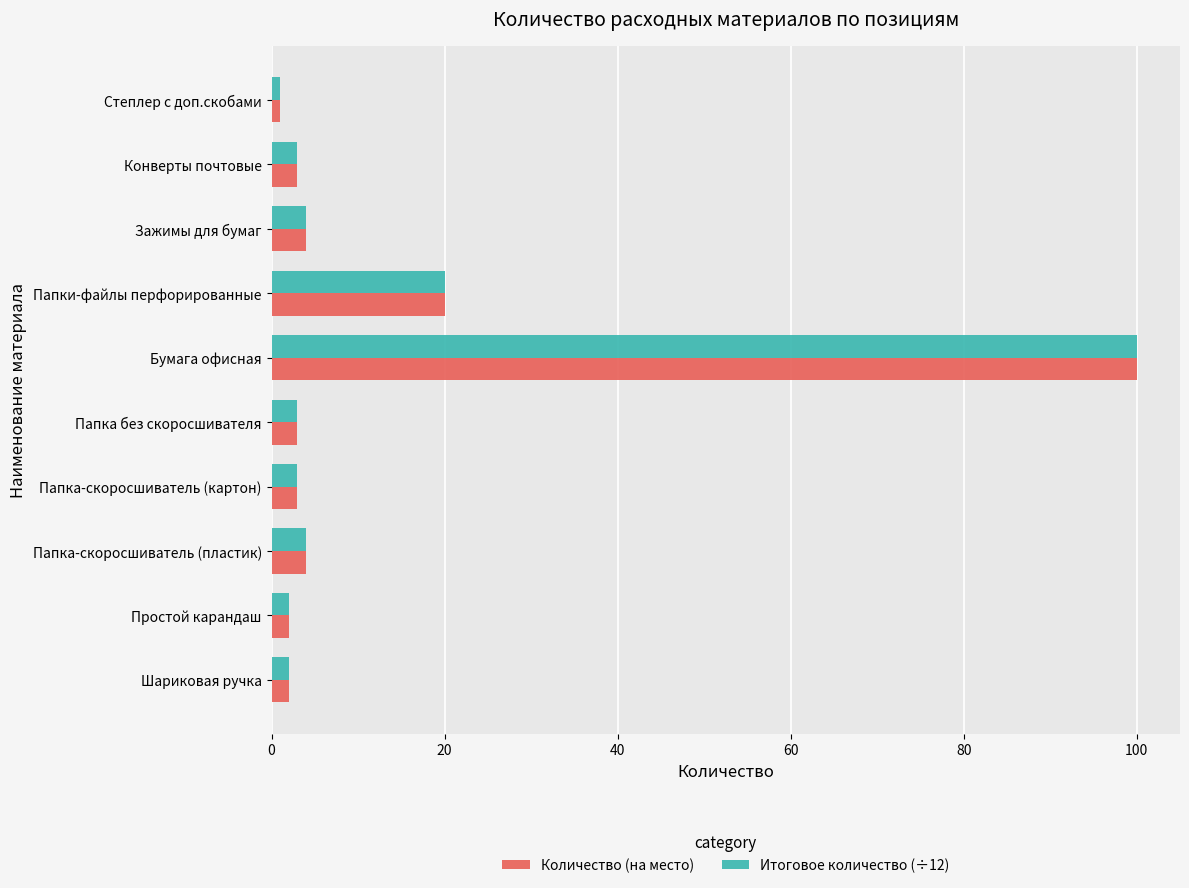

What is the approximate value of Количество (на место) at Папка-скоросшиватель (пластик)?

4